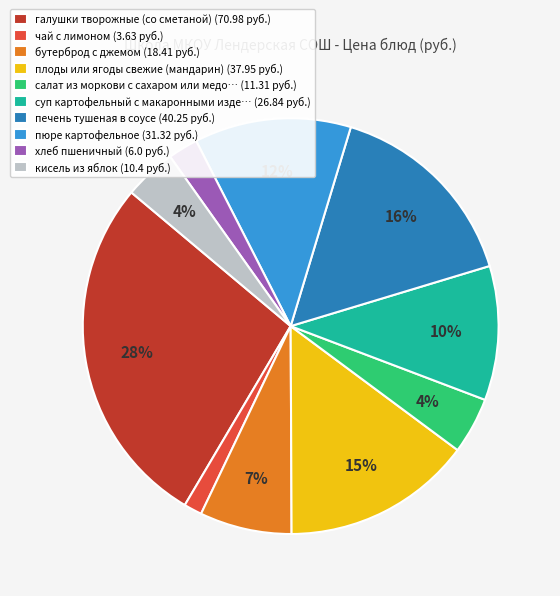

Is the sum of плоды или ягоды свежие (мандарин) (37.95 руб.) and хлеб пшеничный (6.0 руб.) greater than half?

No